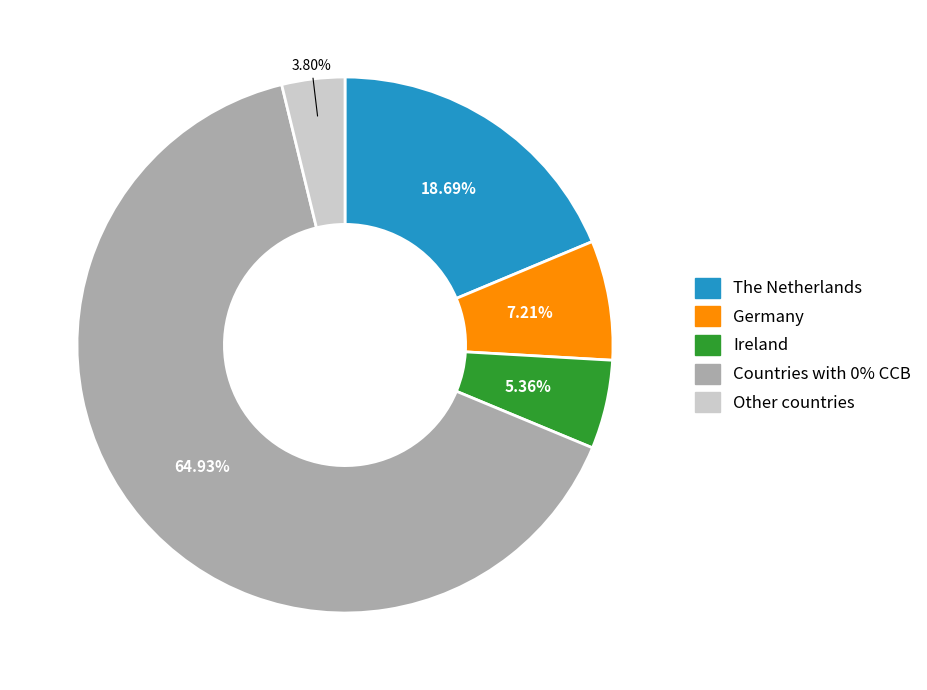

Which category accounts for the majority?

Countries with 0% CCB